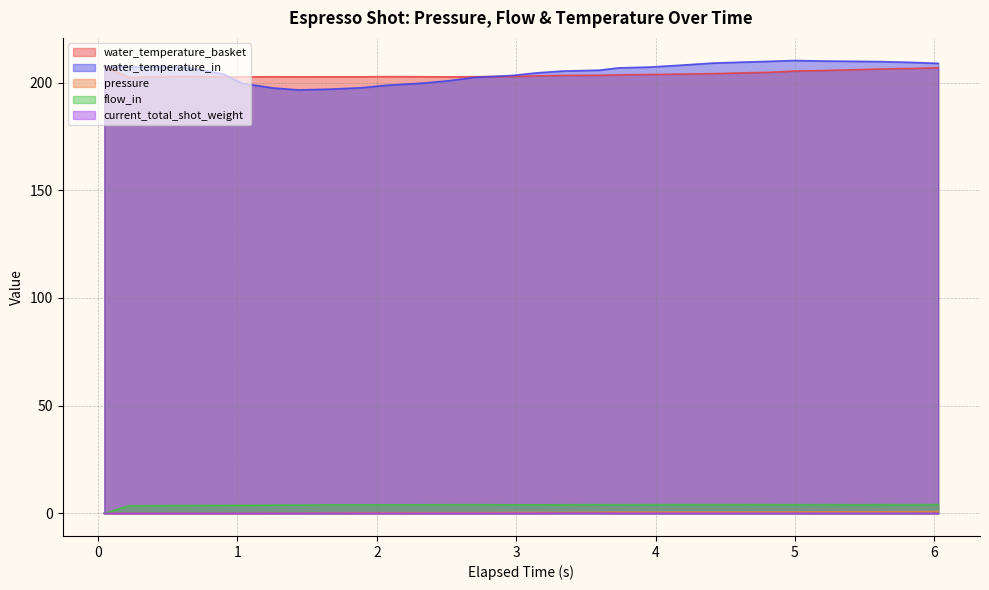

True or false: pressure and water_temperature_basket cross at least once.

False